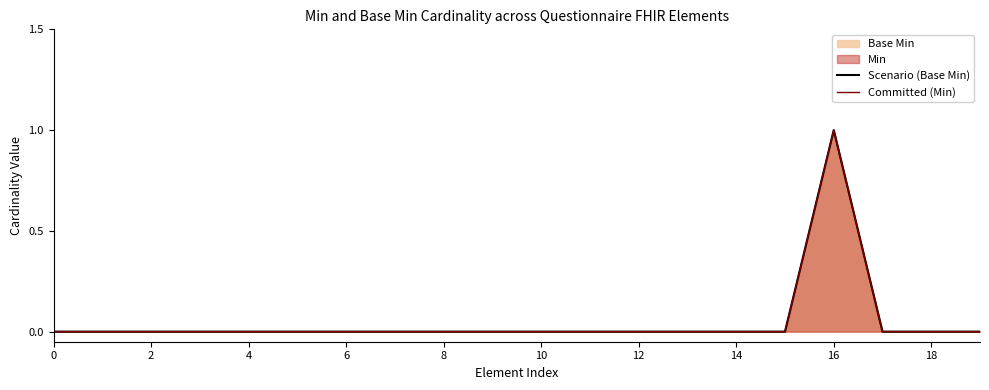

Between 6 and 2, which is larger?

6